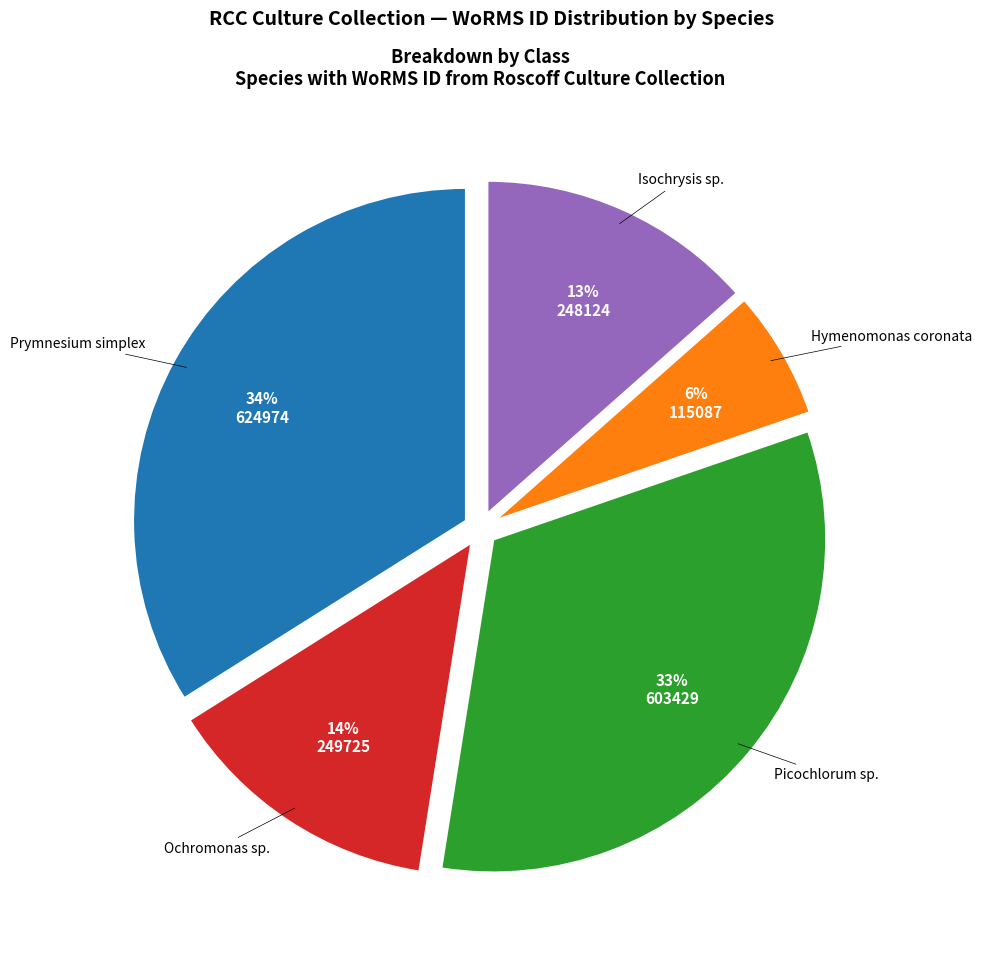

How many segments does this pie chart have?

5